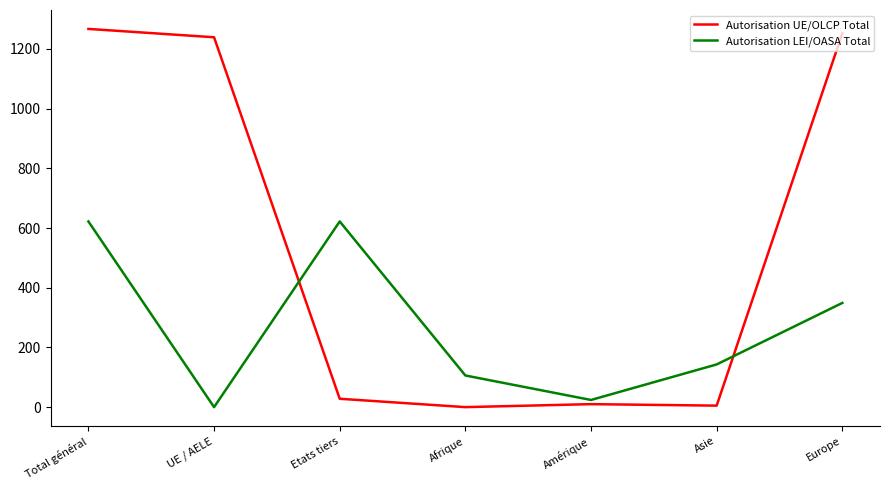

The value of Autorisation LEI/OASA Total at UE / AELE is 0. True or false?

True